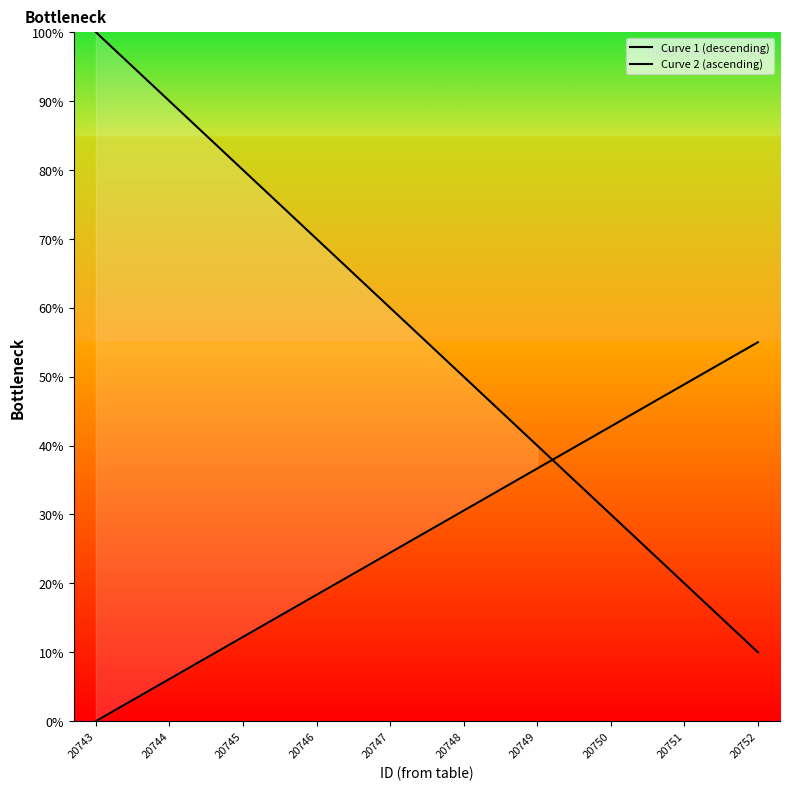

Is the value of Curve 2 (ascending) at 20747 greater than the value of Curve 1 (descending) at 20750?

No